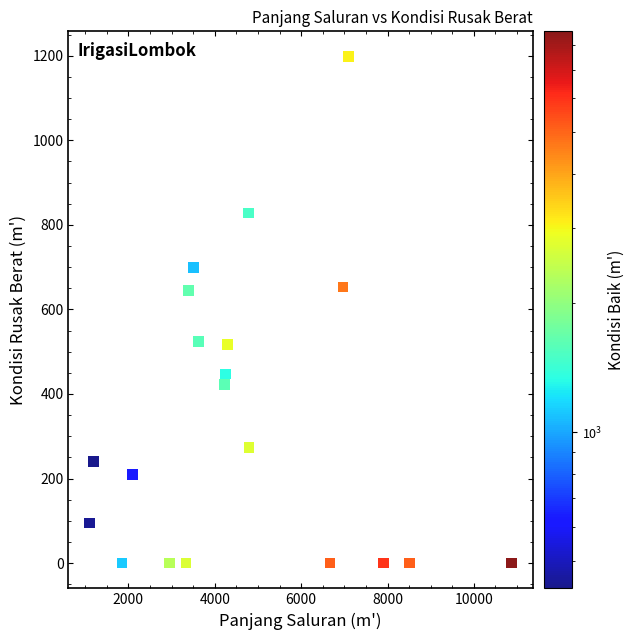

What is the range of Y values (max minus min)?

1198